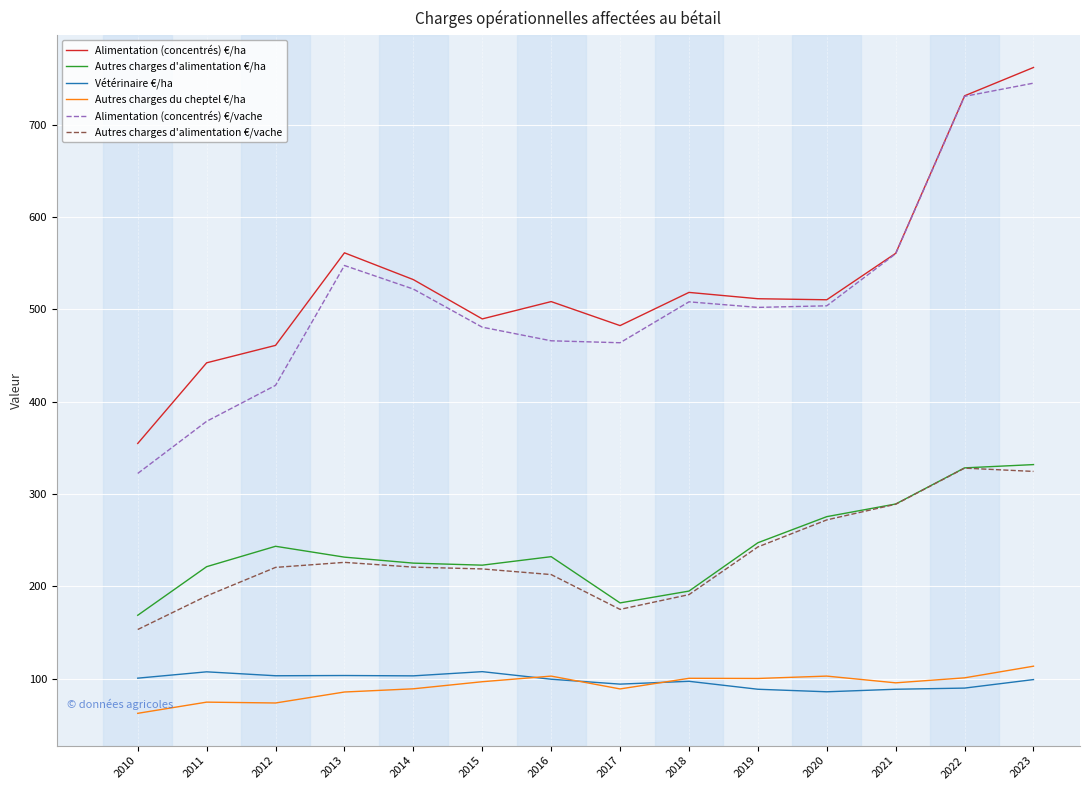

What is the highest value of the Autres charges d'alimentation €/vache series?

327.9